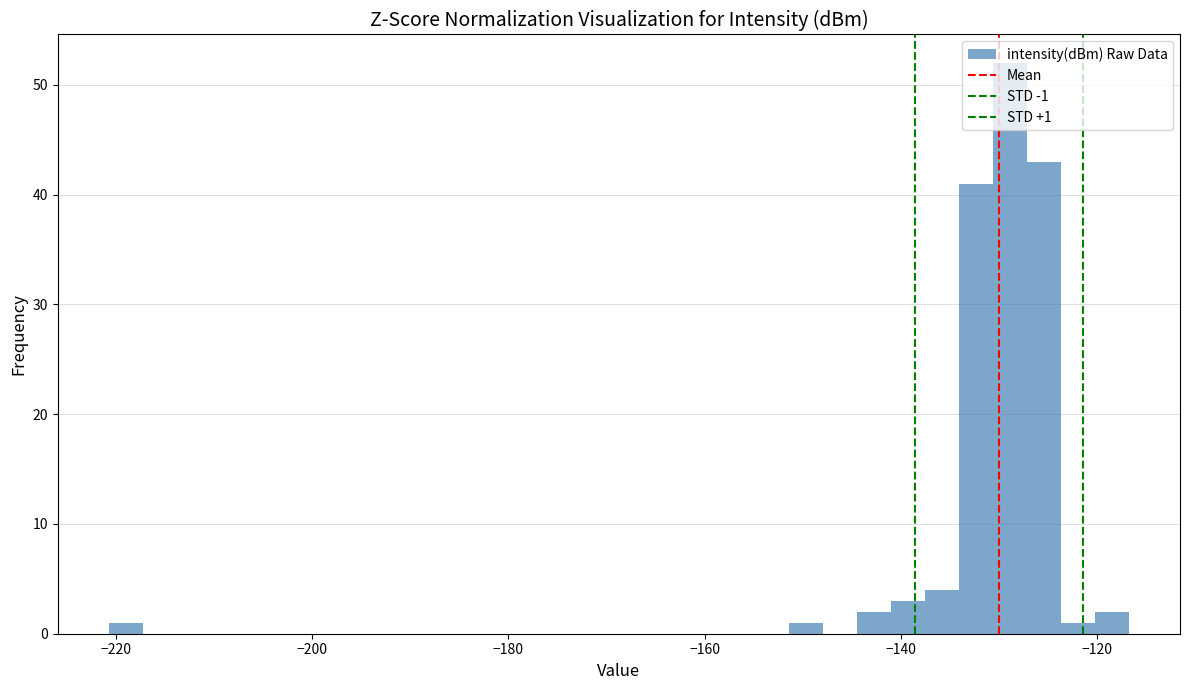

Read against the x-axis, roughly where is the centre of the tallest bar?

-128